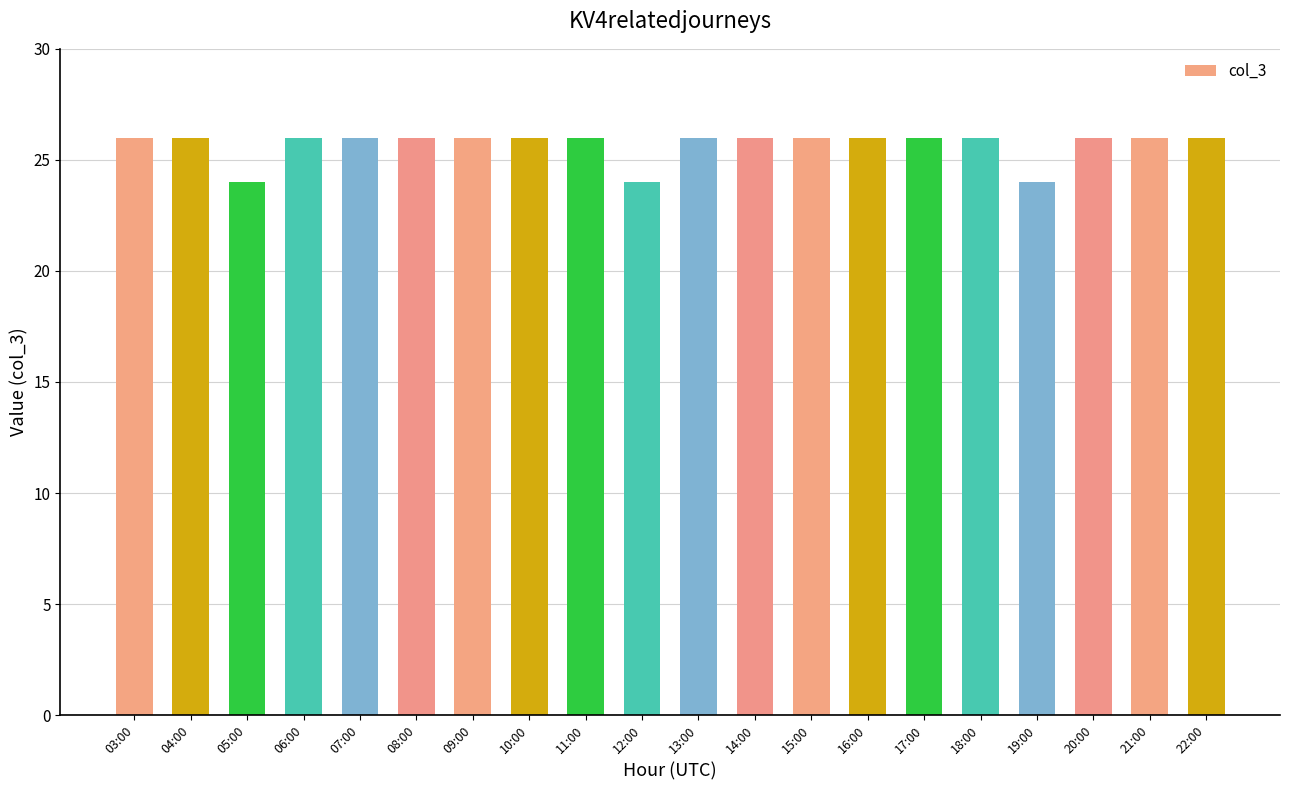

The chart shows a value of 15 at 21:00. True or false?

False